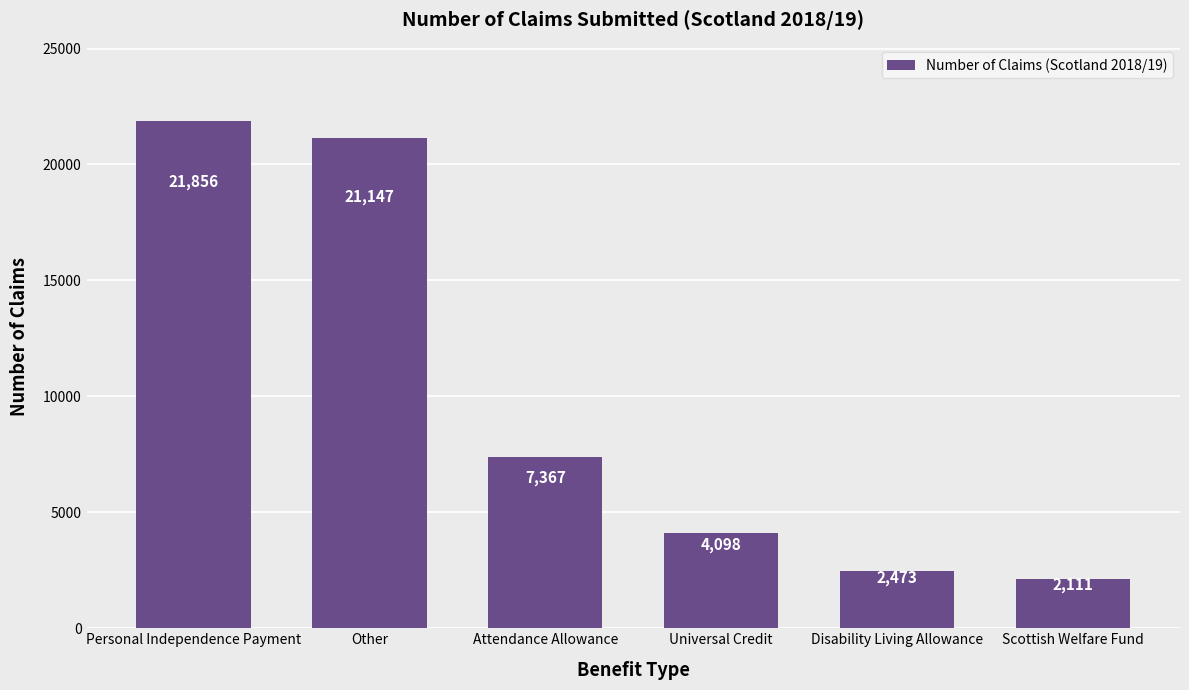

What is the value of the 4th bar from the left?

4097.8